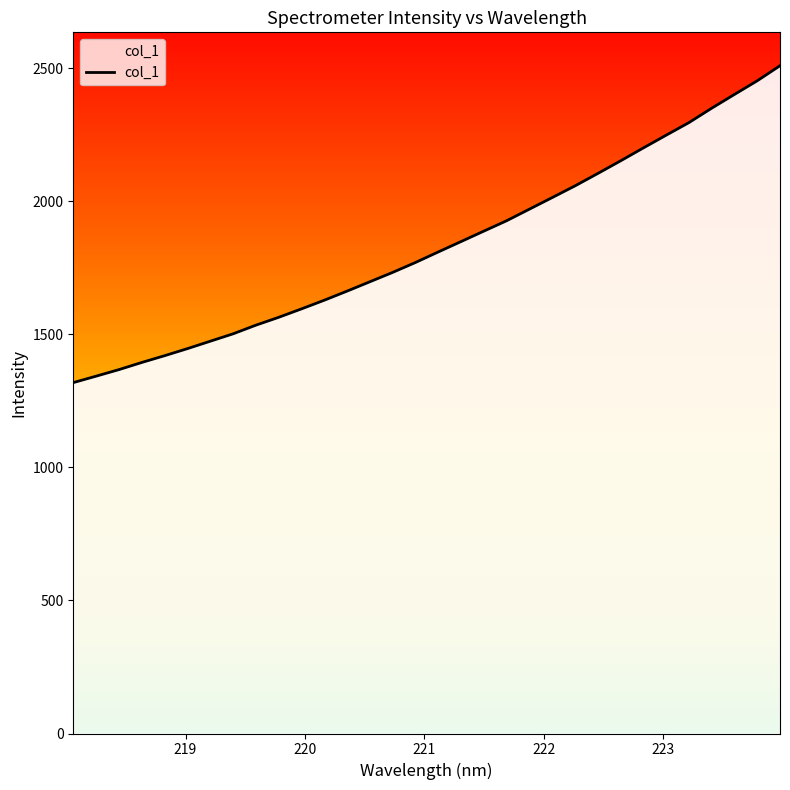

How many lines are shown in the chart?

1